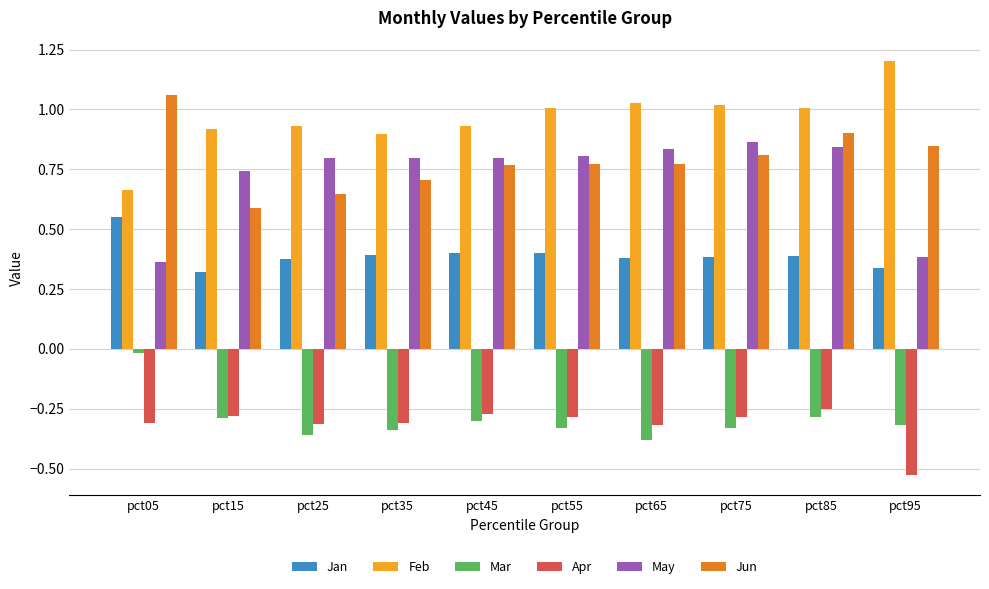

What is the spread (max minus min) of values at pct85?

1.3